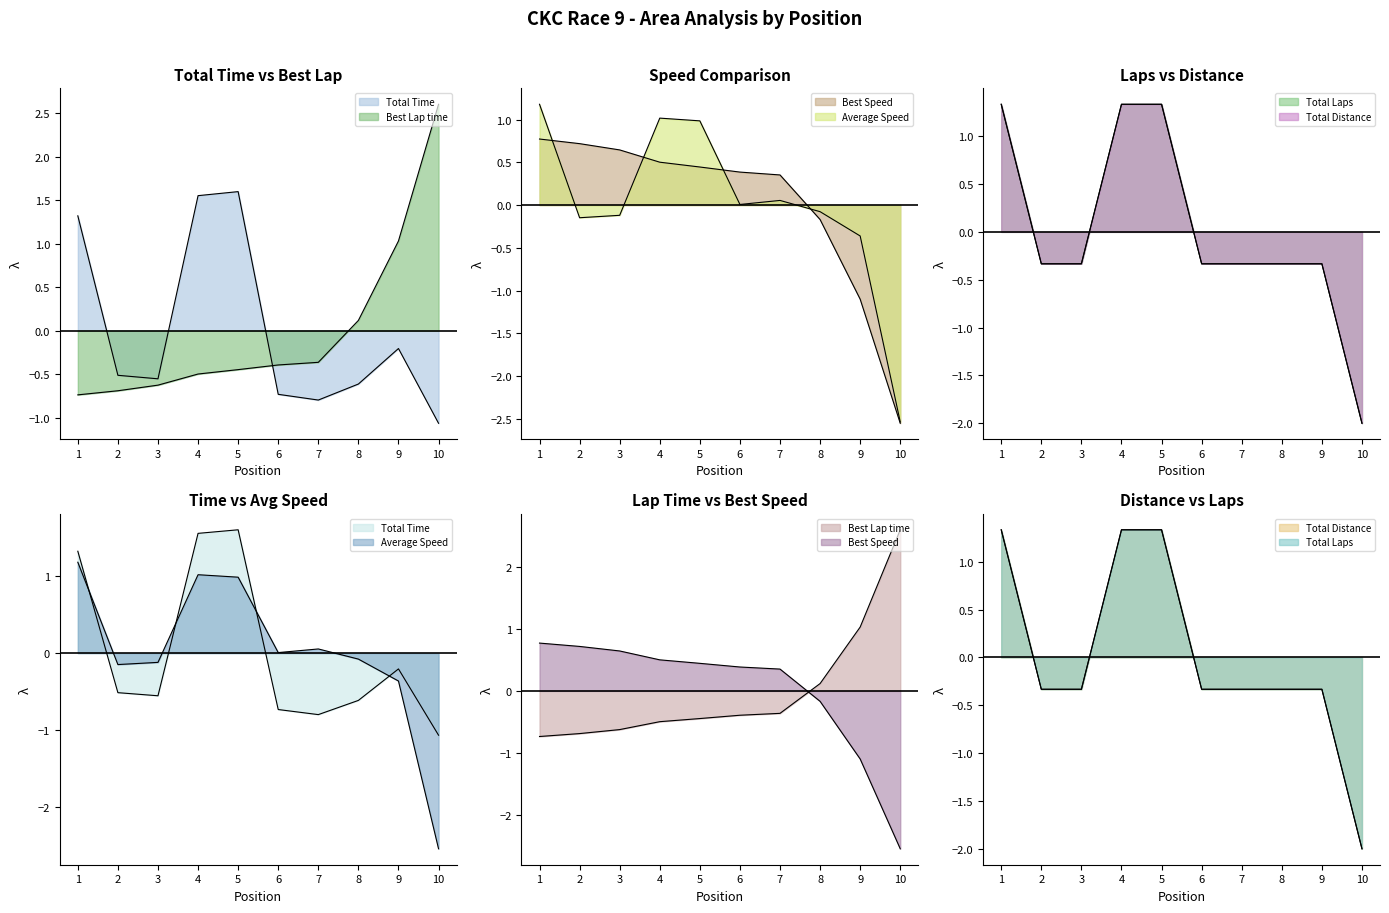

Which series has the largest range (max minus min)?

Average Speed